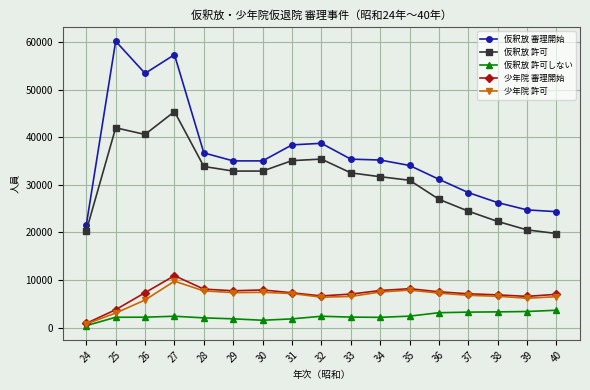

Where is the first local maximum for 仮釈放 審理開始?

25